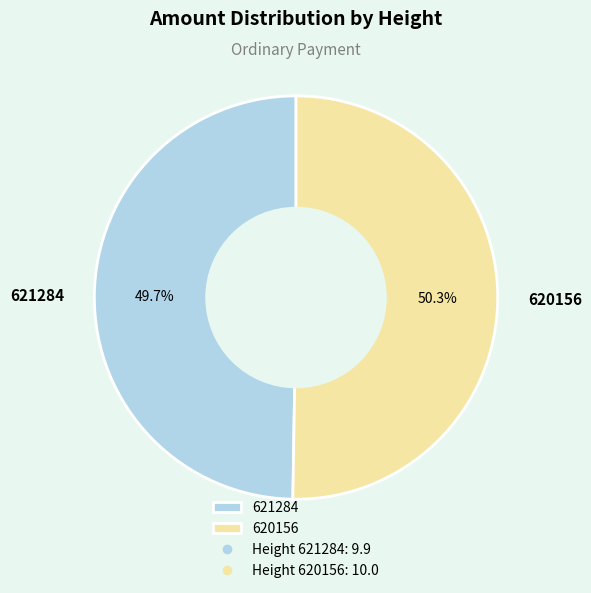

What is the majority slice?

620156